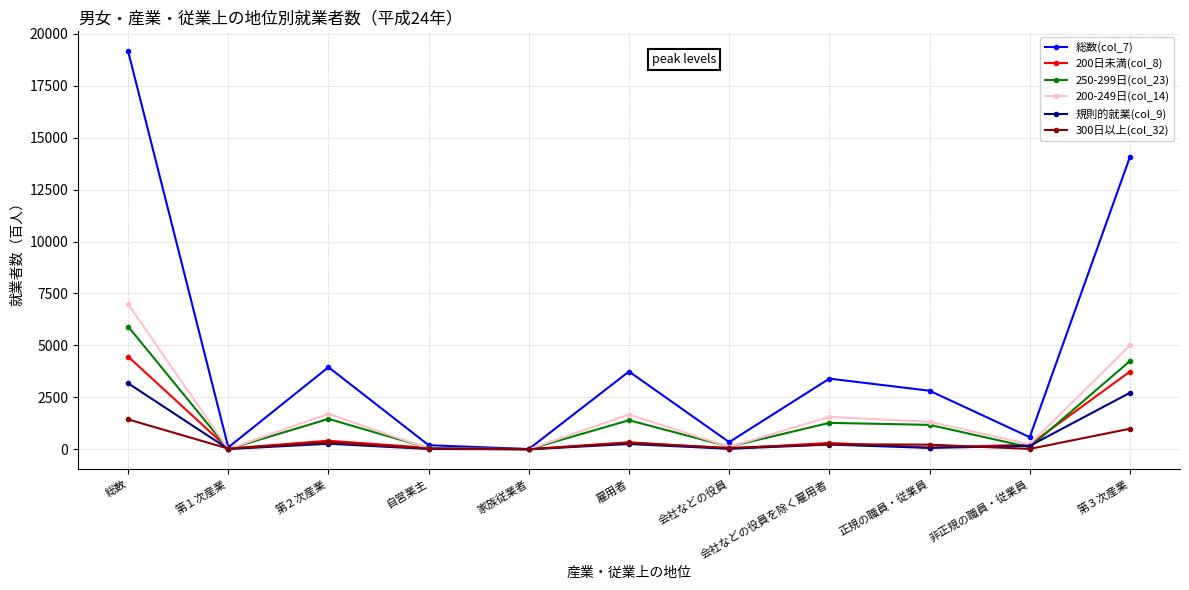

Which series has the largest range (max minus min)?

総数(col_7)